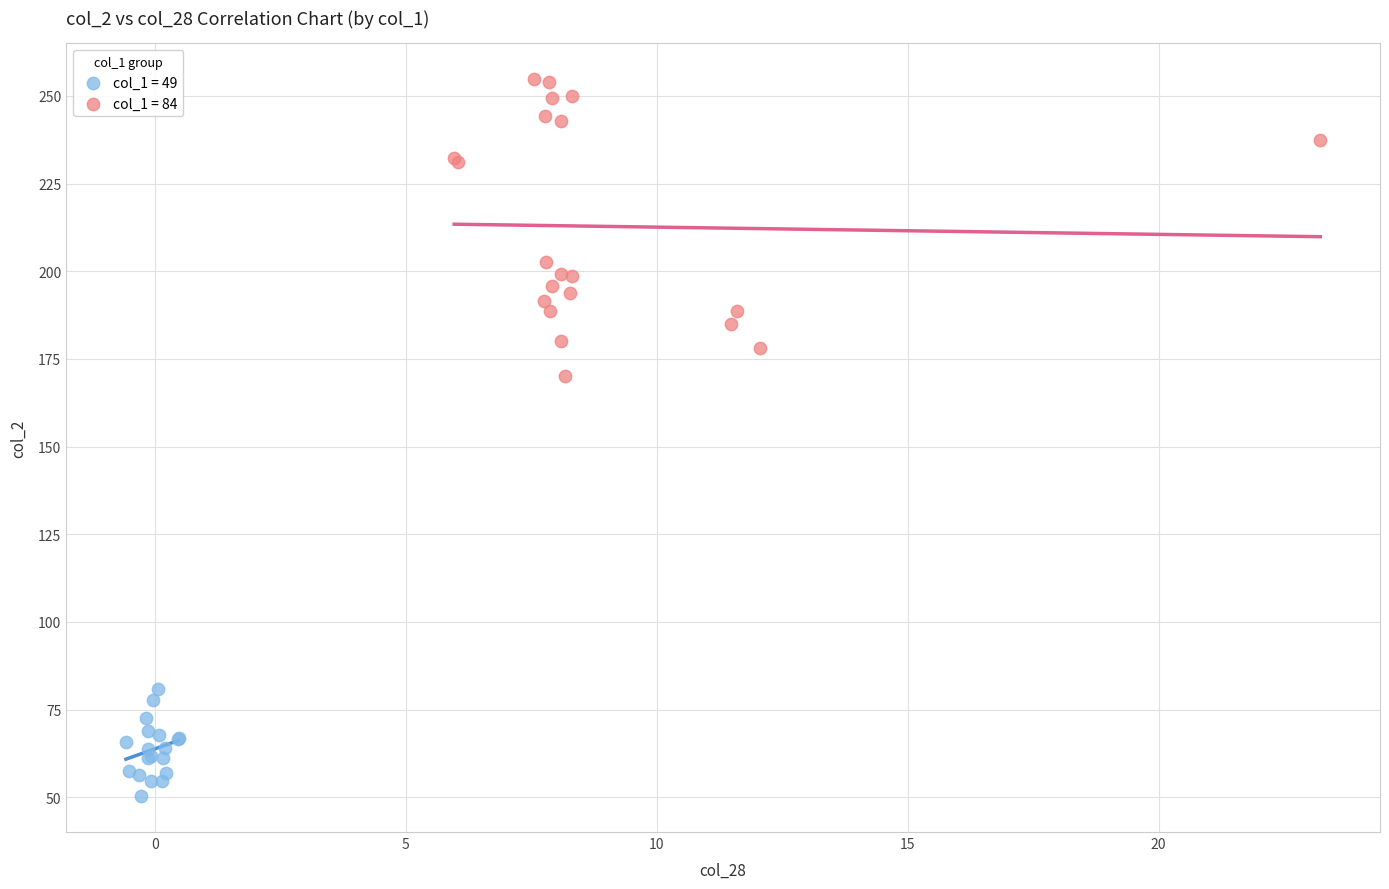

Which series contains the highest Y value?

col_1 = 84